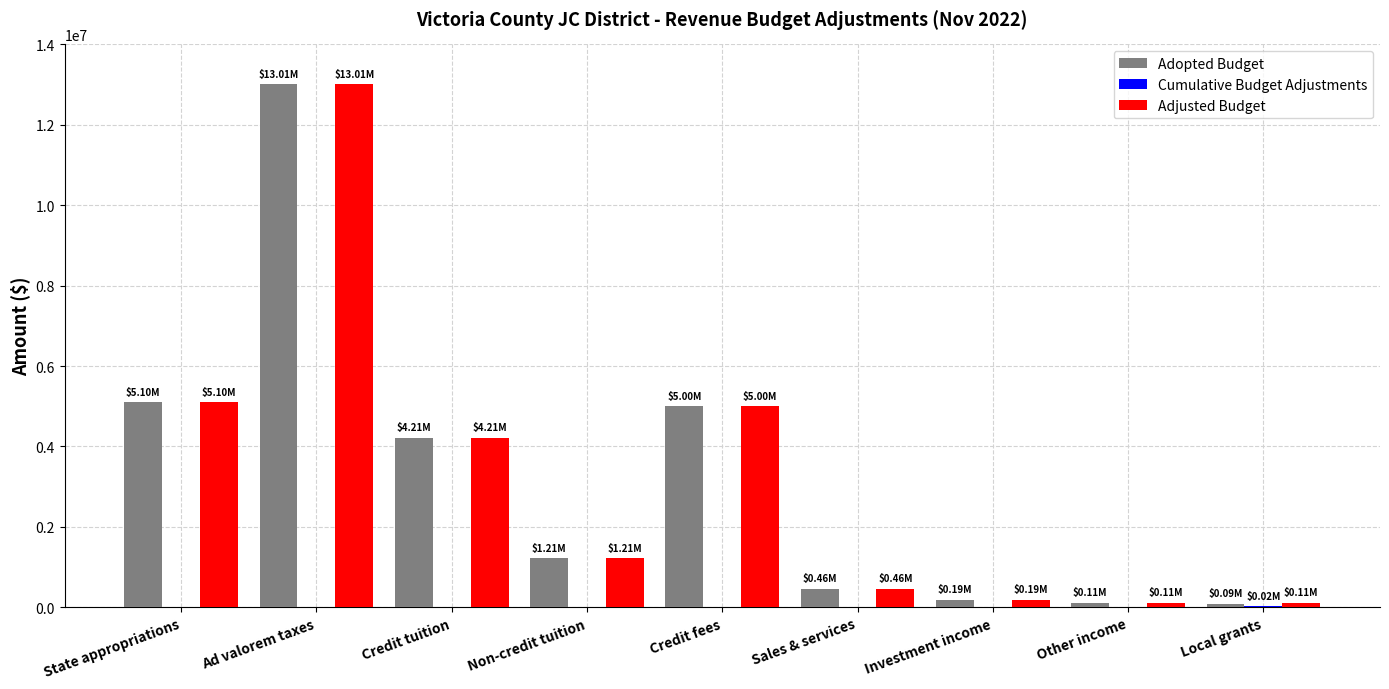

Is the value of Adopted Budget at Other income greater than the value of Adjusted Budget at Ad valorem taxes?

No